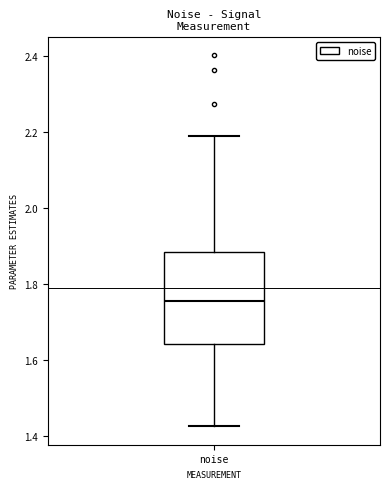

Transcribe this box plot: give where the median line is, the range the box spans, and where the two whiskers end, as read against the y-axis. The values are not printed on the chart, so give them approximately, as read against the axis.

median 1.76, box 1.64 to 1.88, whiskers 1.42 to 2.18